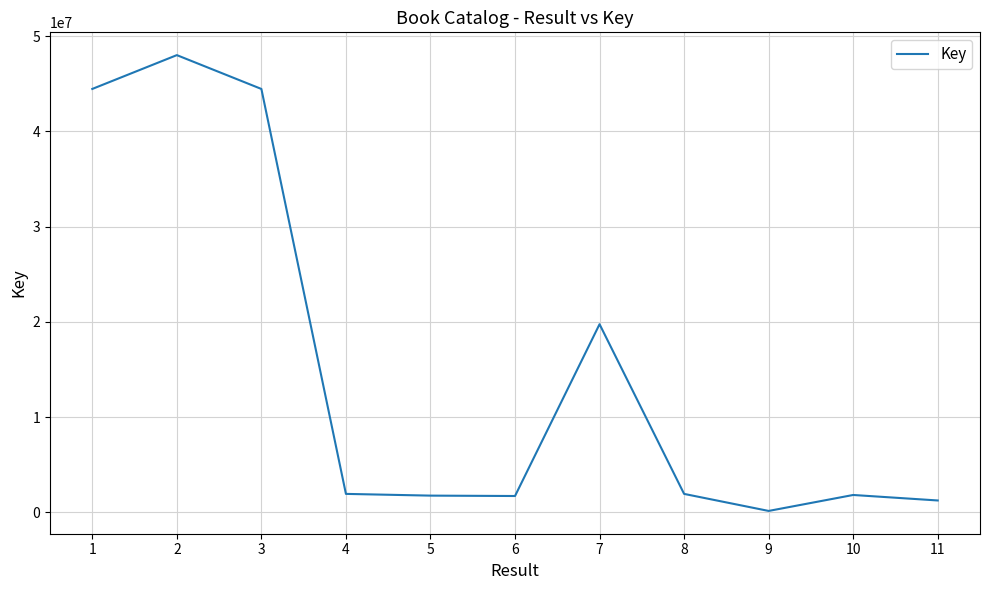

The chart shows a value of 44464218 at 3. True or false?

True